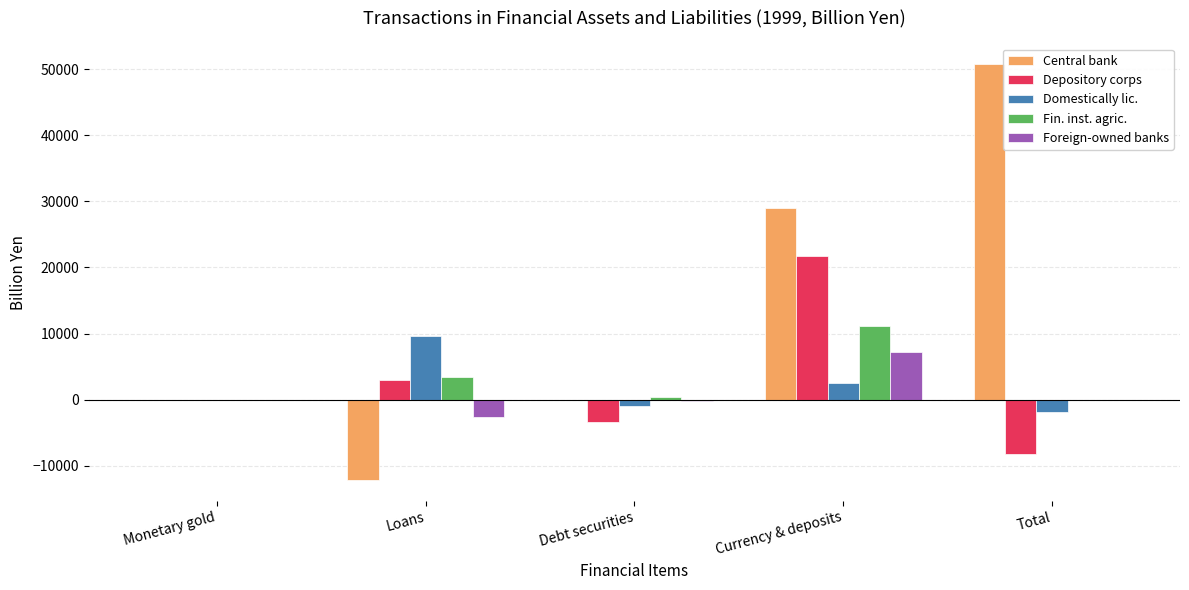

Are the bars horizontal?

No